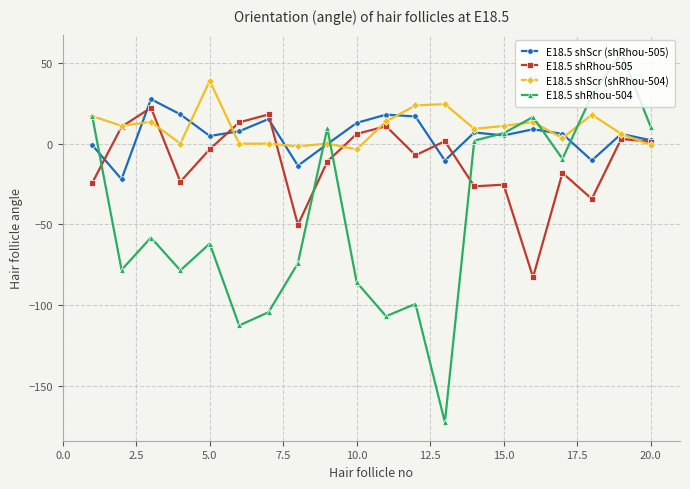

What is the value of the E18.5 shScr (shRhou-504) point at the 15th from the left?

10.9